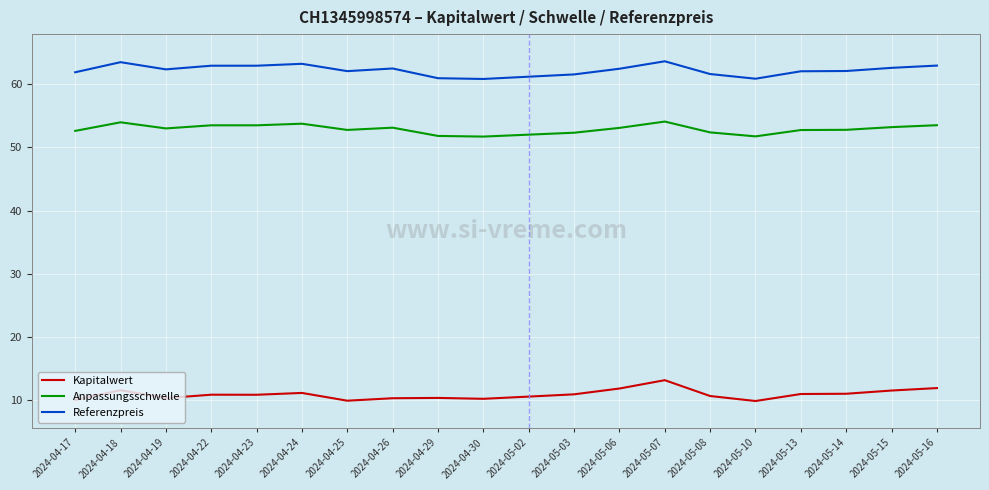

What is the smallest value displayed?

9.8